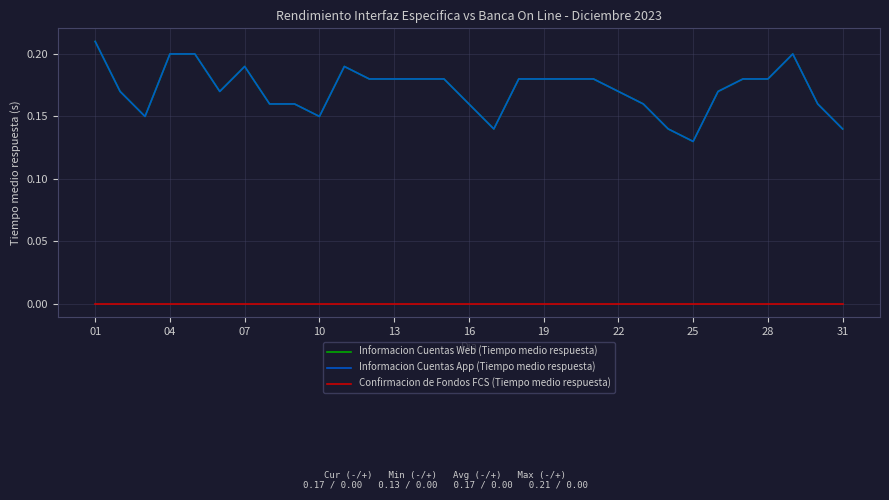

Does the chart have visible grid lines?

Yes